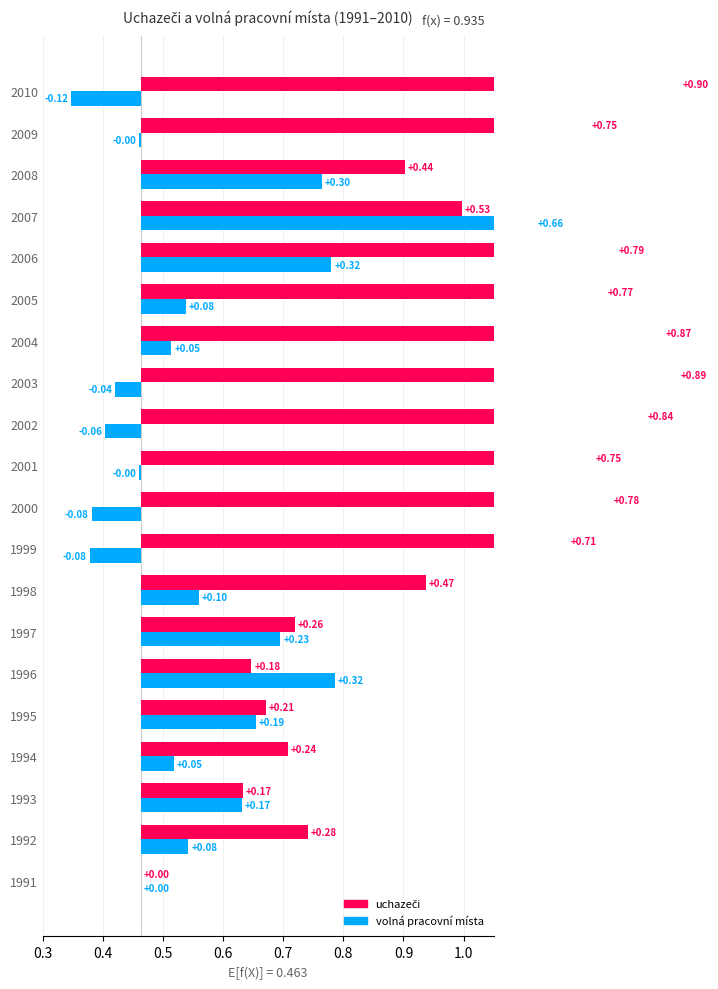

Is it true that volná pracovní místa equals 0.1 at 2005?

True